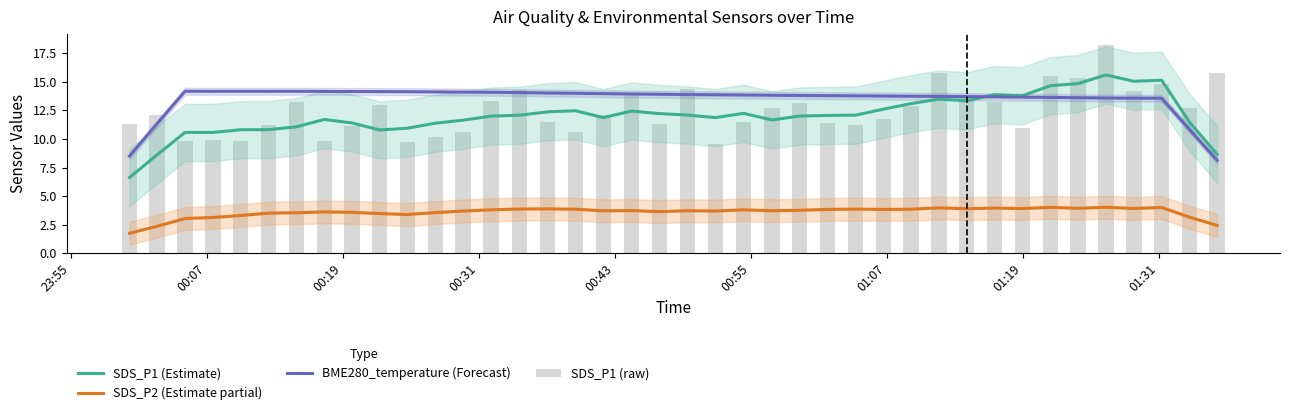

What is the difference between the maximum and minimum values in the BME280_temperature (Forecast) series?

6.0